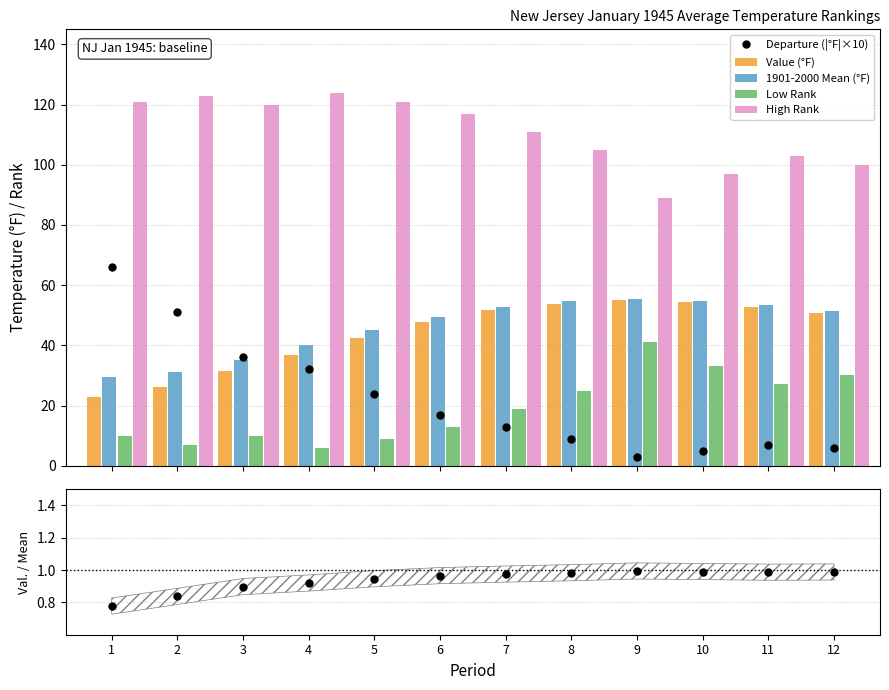

Between 9 and 6, which is larger?

6